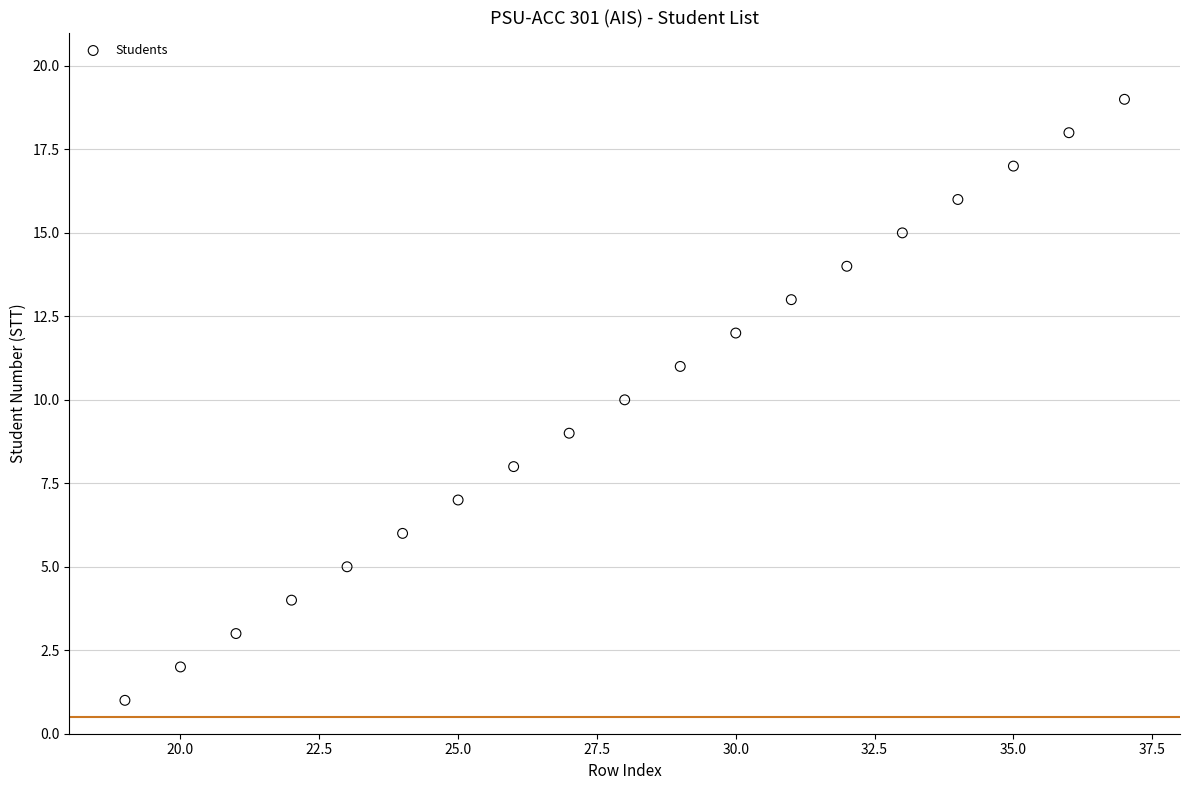

What is the range of X values (max minus min)?

18